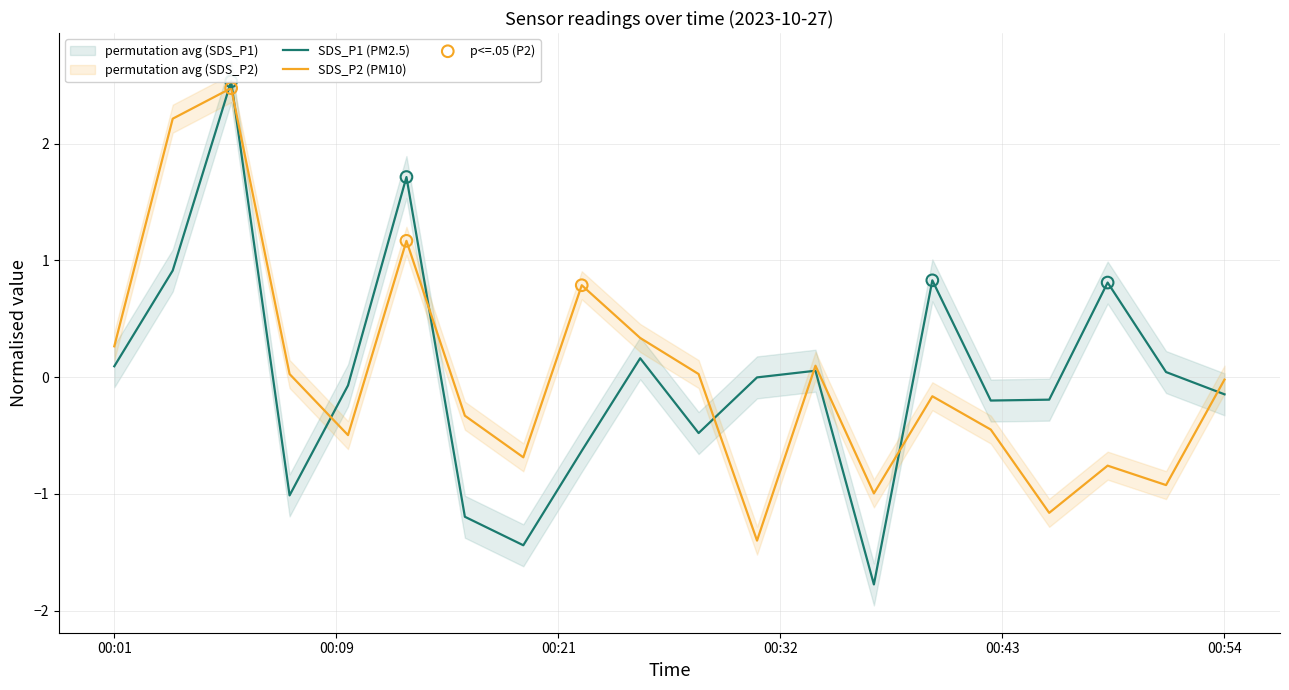

What is the lowest value of the SDS_P2 (PM10) series?

-1.4